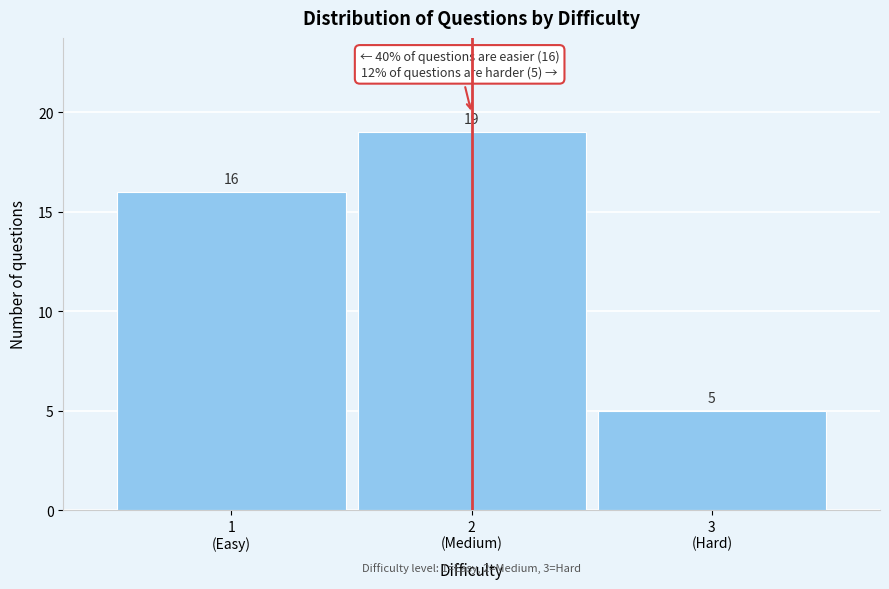

Reading left to right, list all the values displayed in this chart.

16	19	5